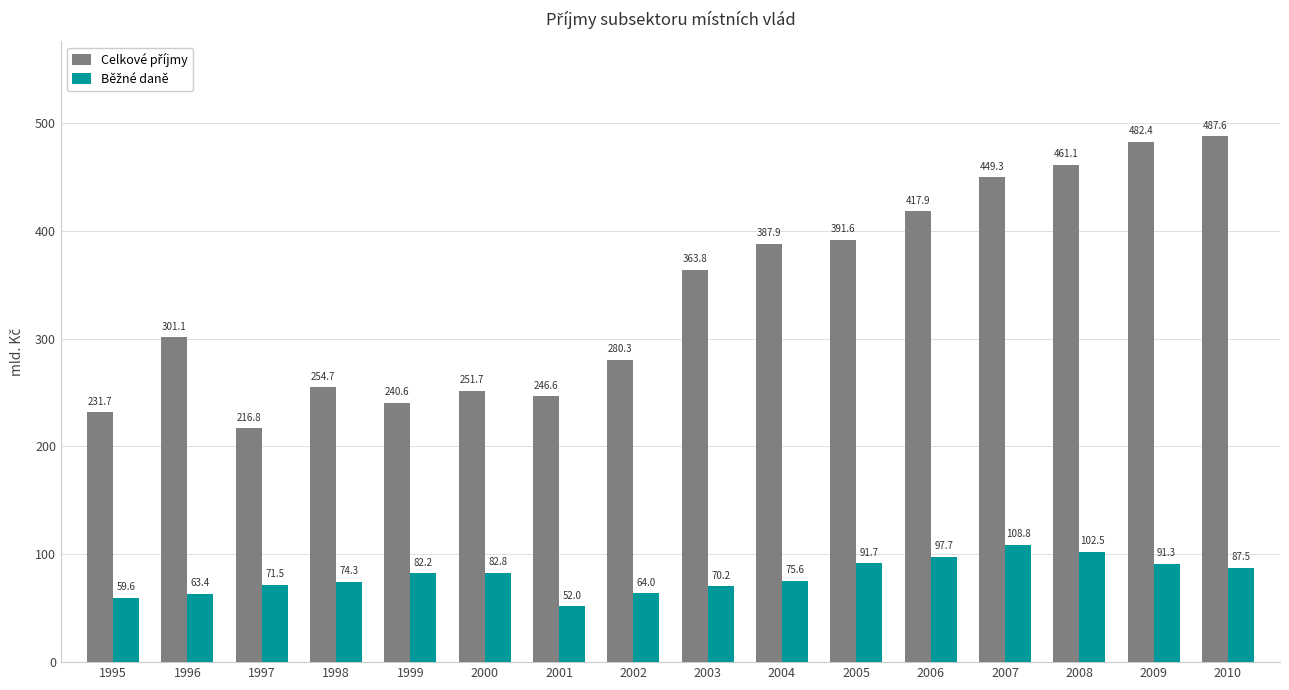

What is the difference between the highest and lowest values at 2007?

340.5